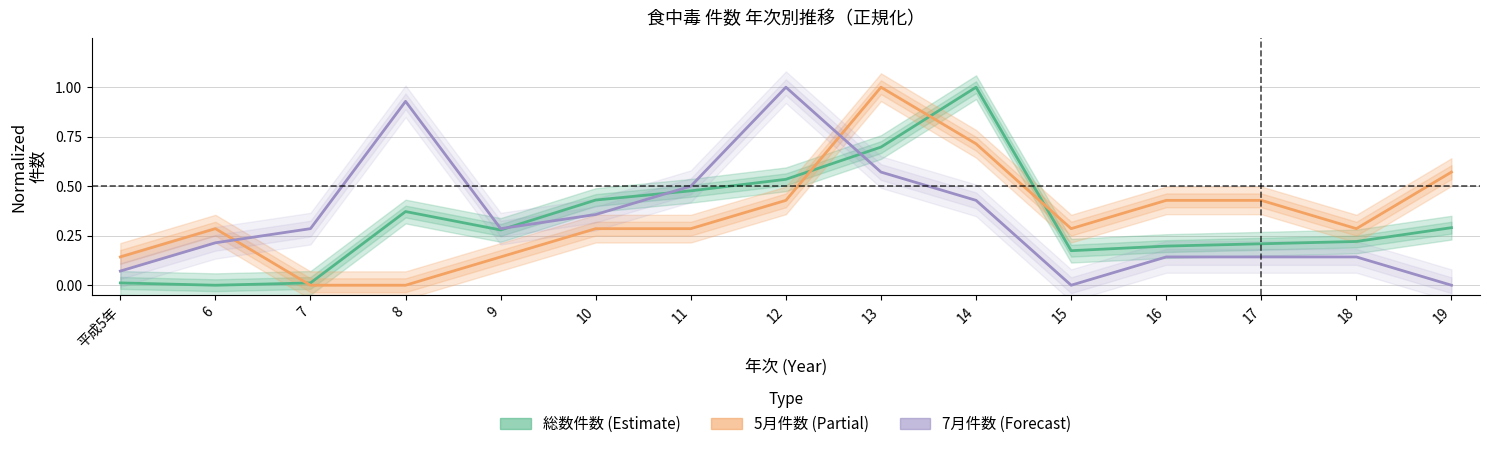

The value of 総数件数 (Estimate) at 8 is 0.4. True or false?

True